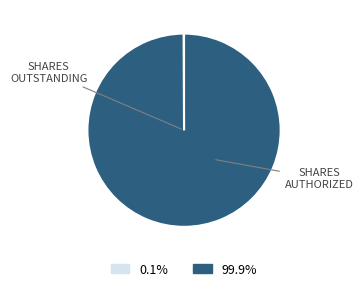

Is there any slice that represents more than half of the pie?

Yes